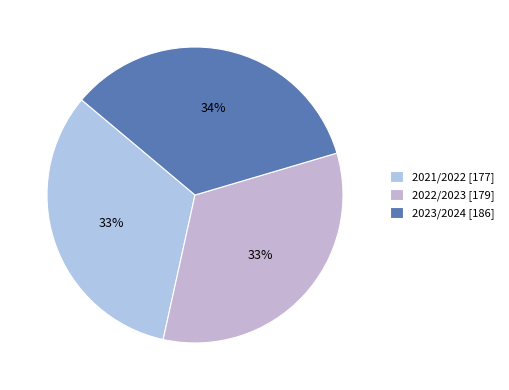

Which slice is the smallest?

2021/2022